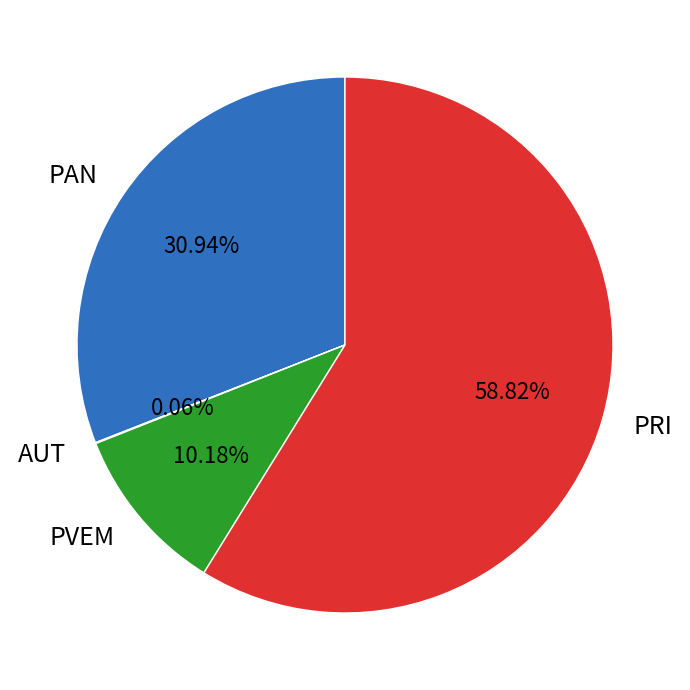

Is there a majority slice in this chart?

Yes